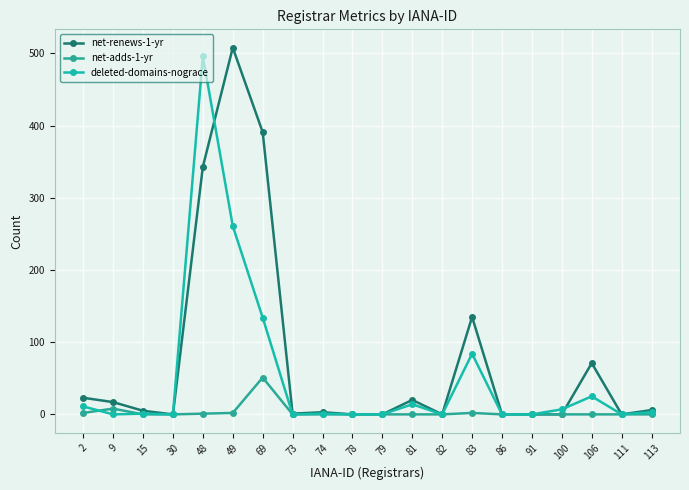

Count the number of categories in the chart.

20